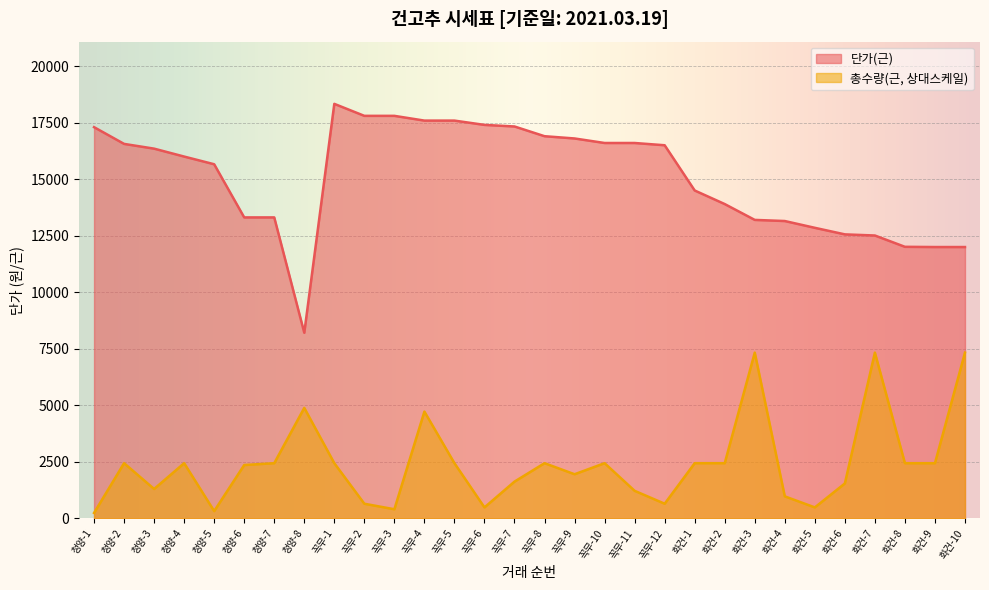

How many lines are shown in the chart?

2